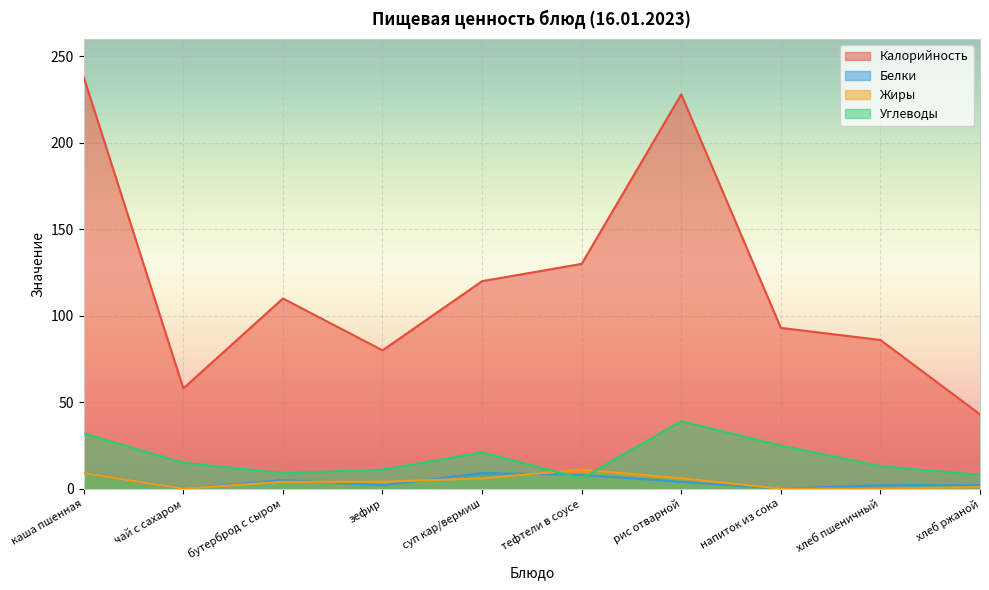

At which category is the sum across all series the highest?

каша пшенная